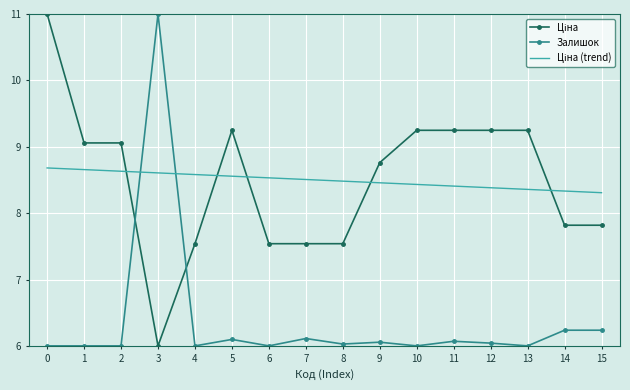

What is the difference between the maximum and minimum values in the Залишок series?

5.0